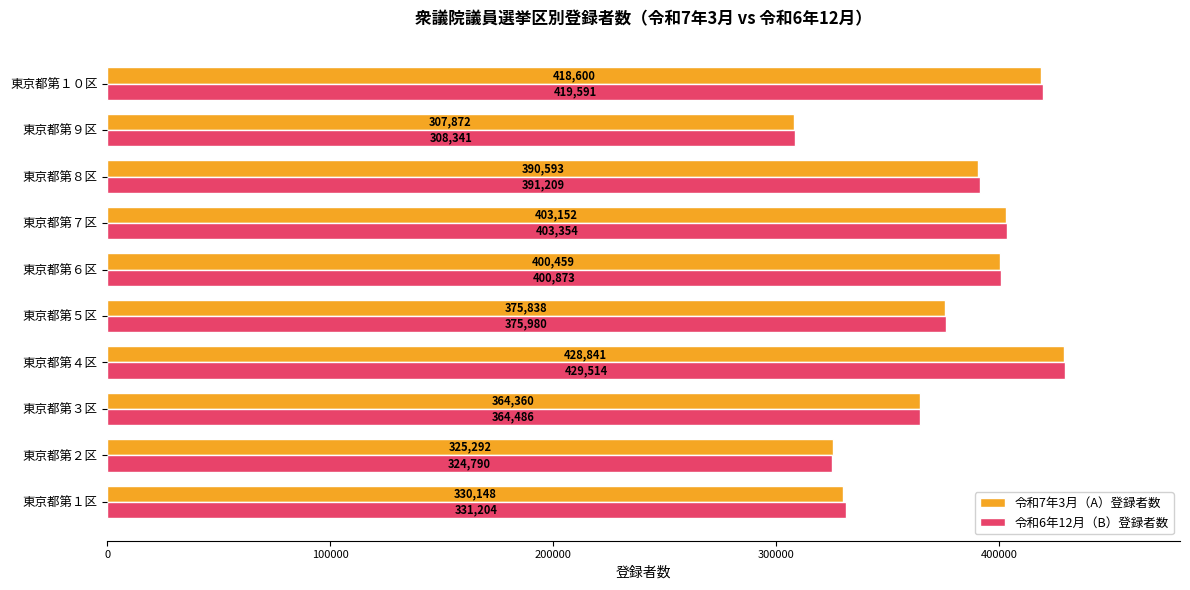

What are all the series names shown in the legend?

令和7年3月（A）登録者数, 令和6年12月（B）登録者数